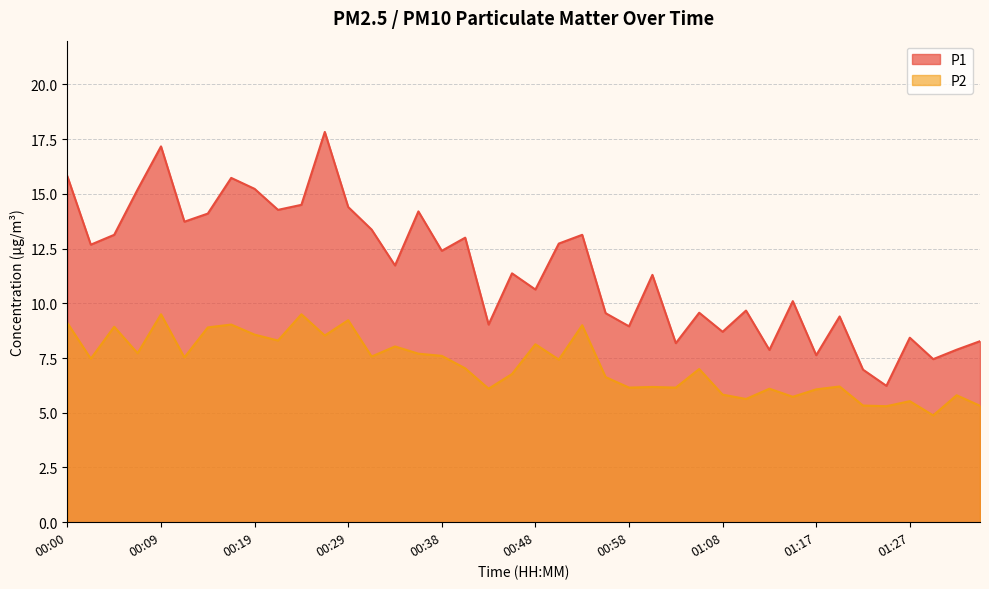

At 00:36, list the series in order from largest to smallest.

P1, P2